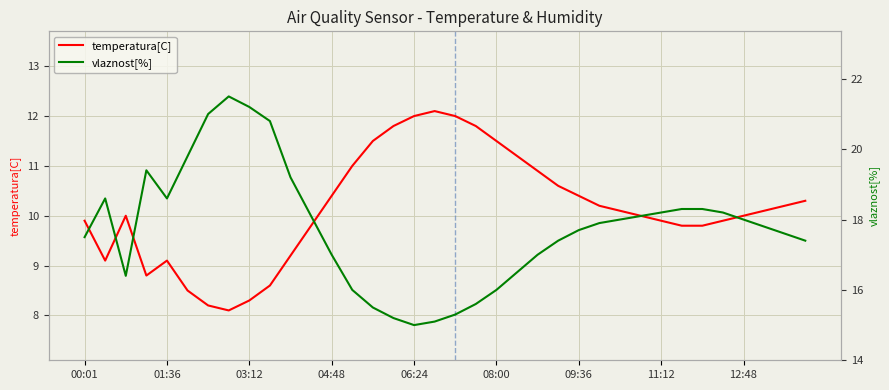

Between 19 and 27, which series saw the biggest shift?

vlaznost[%]